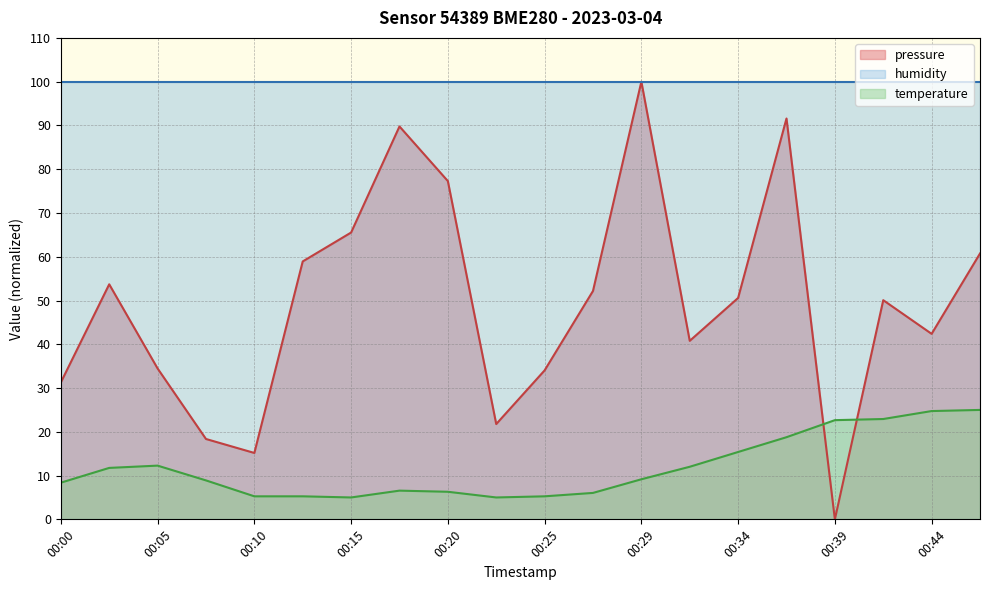

What are all the series names shown in the legend?

pressure, humidity, temperature